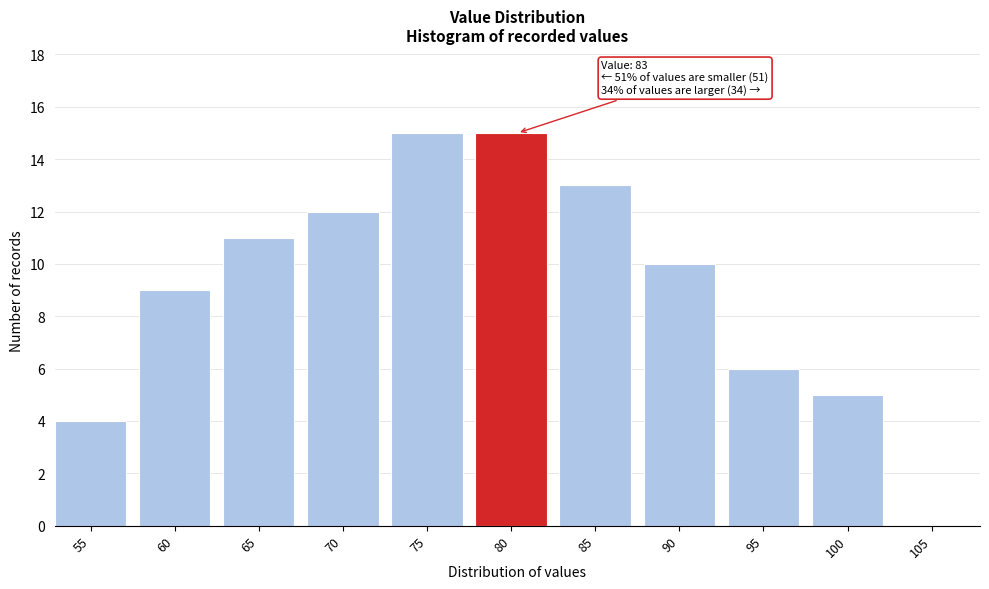

Reading left to right, what are all the values shown in this chart?

55=4	60=9	65=11	70=12	75=15	80=15	85=13	90=10	95=6	100=5	105=0